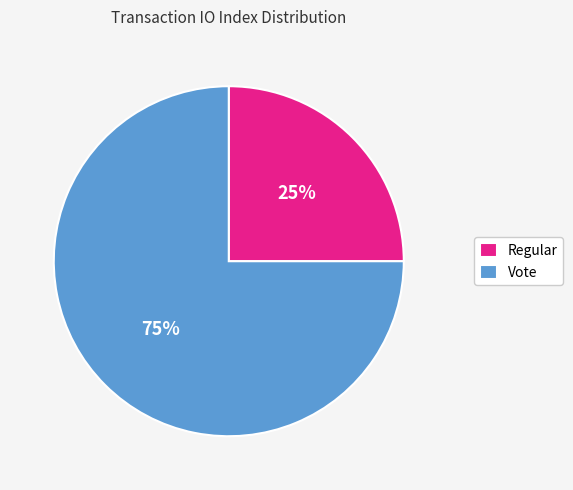

Between Regular and Vote, which is larger?

Vote